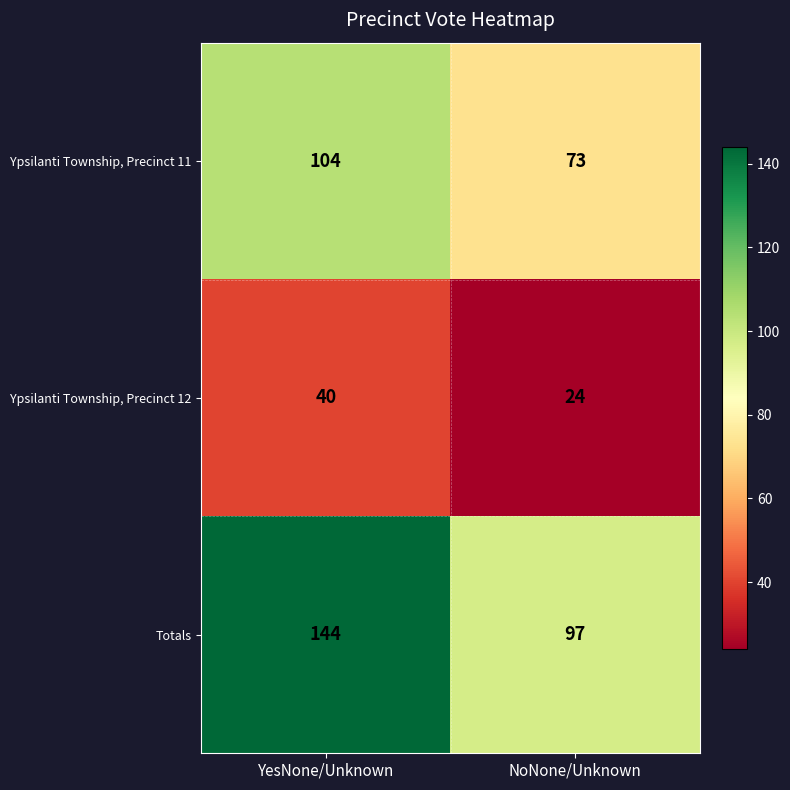

The Ypsilanti Township, Precinct 12 series shows 14 at NoNone/Unknown. True or false?

False